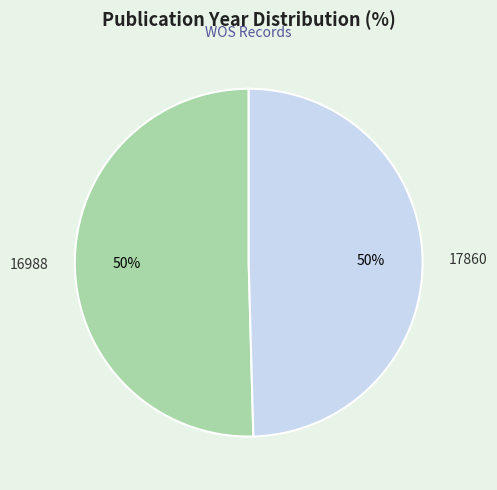

Count the number of slices in the pie.

2